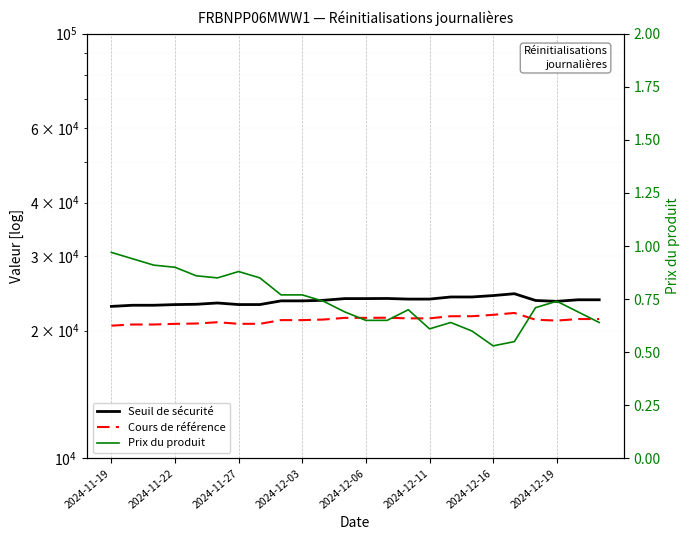

Which series changed the most between 2024-11-22 and 2024-12-06?

Seuil de sécurité